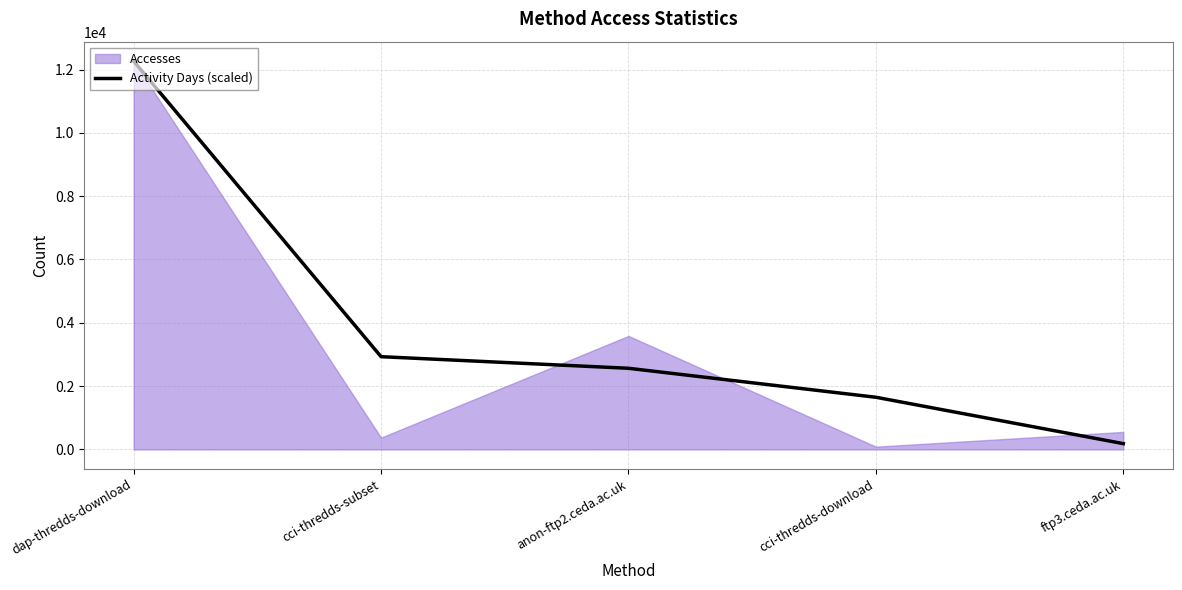

Is it true that the value at anon-ftp2.ceda.ac.uk is 974.9?

False